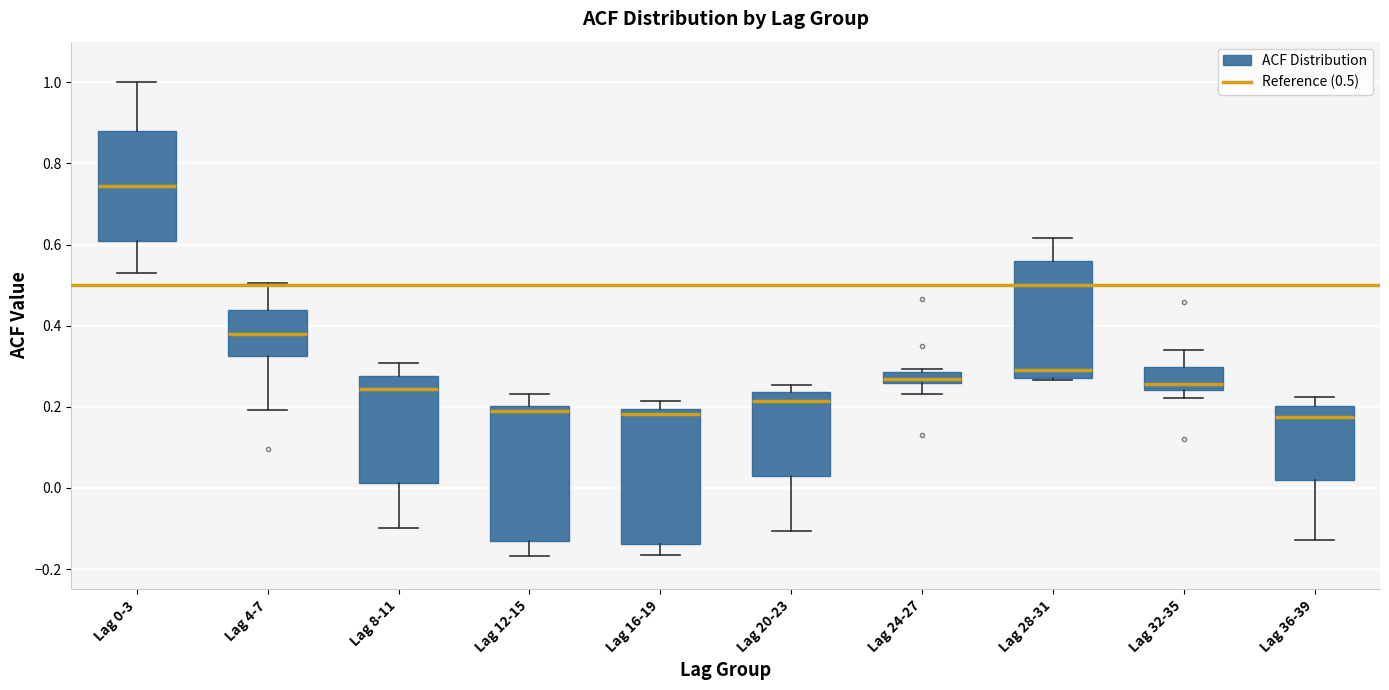

Where is the upper edge of the box for Lag 28-31 on the y-axis? The values are not printed on the chart, so give them approximately, as read against the axis.

0.56